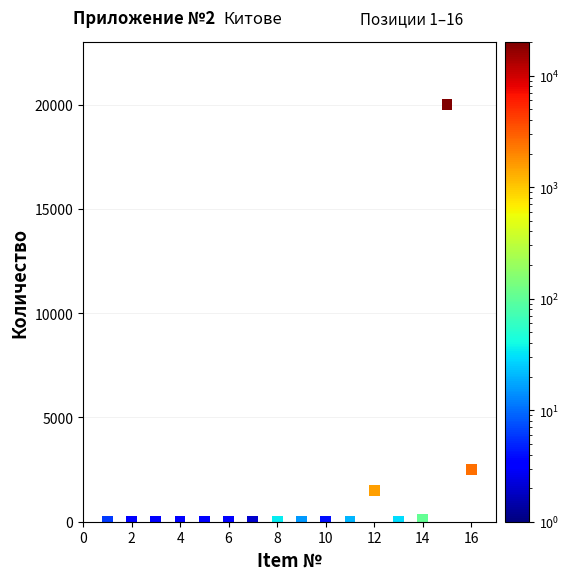

What Y value in the scatter plot is closest to 10001?

2500